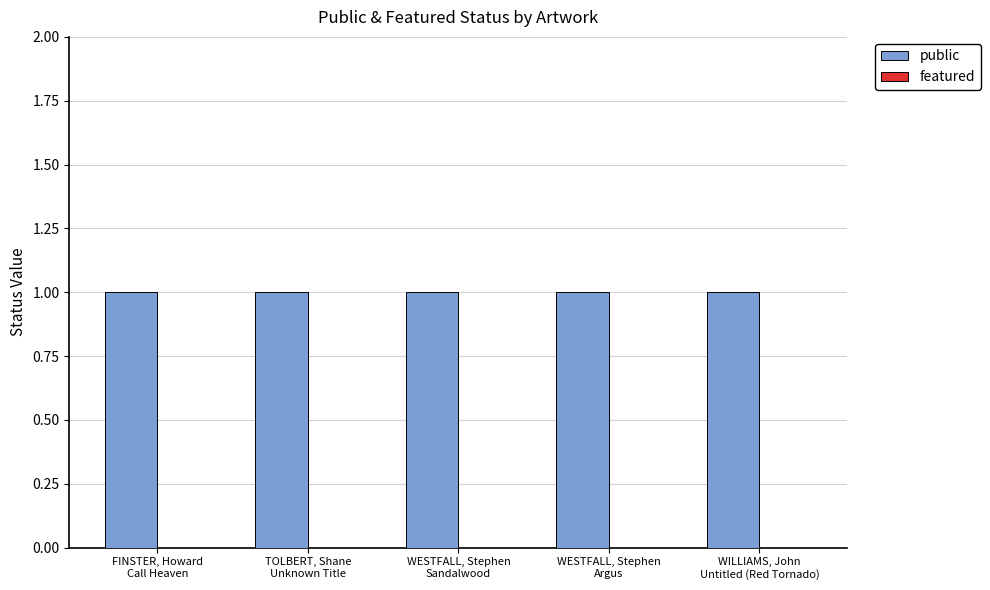

Is it true that featured equals 0 at FINSTER, Howard
Call Heaven?

True